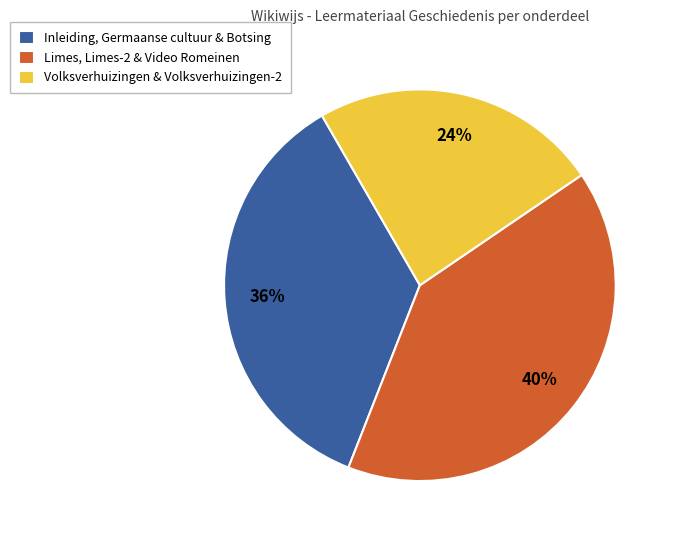

To the nearest percent, what is the average slice percentage?

33%